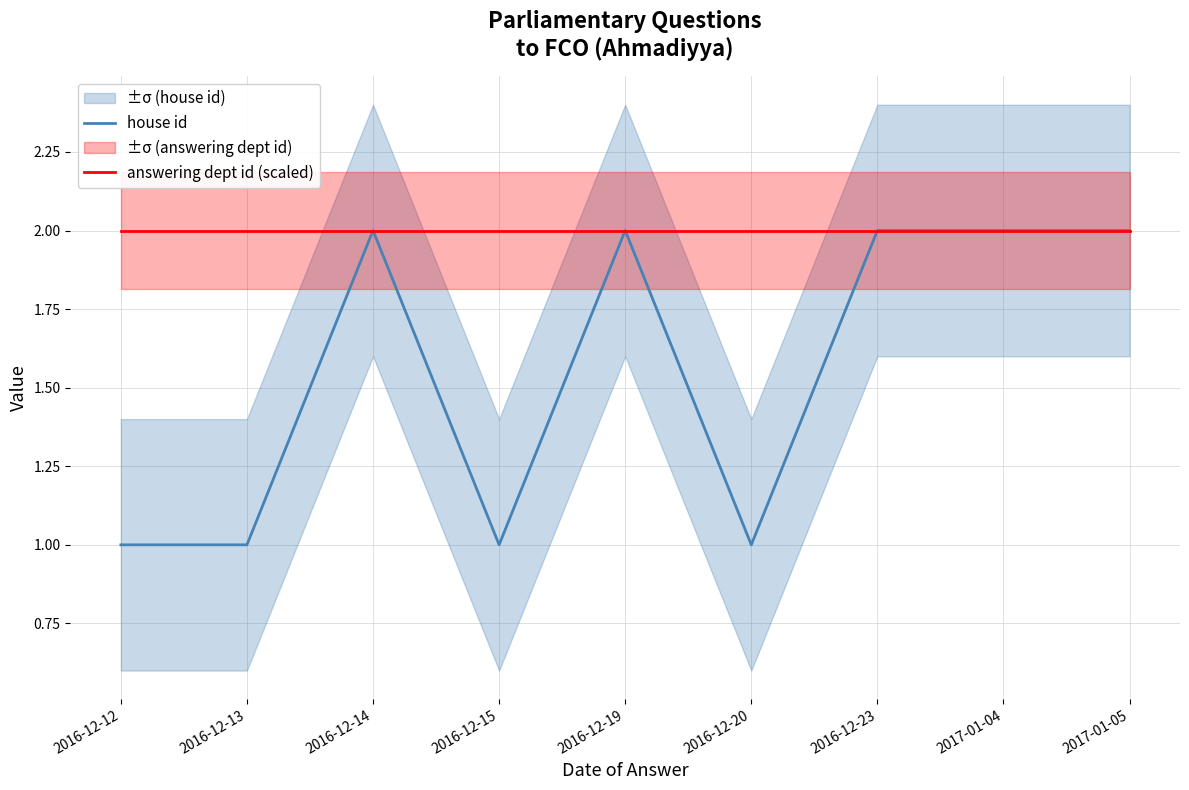

List the series in order of their overall mean, lowest first.

house id, answering dept id (scaled)